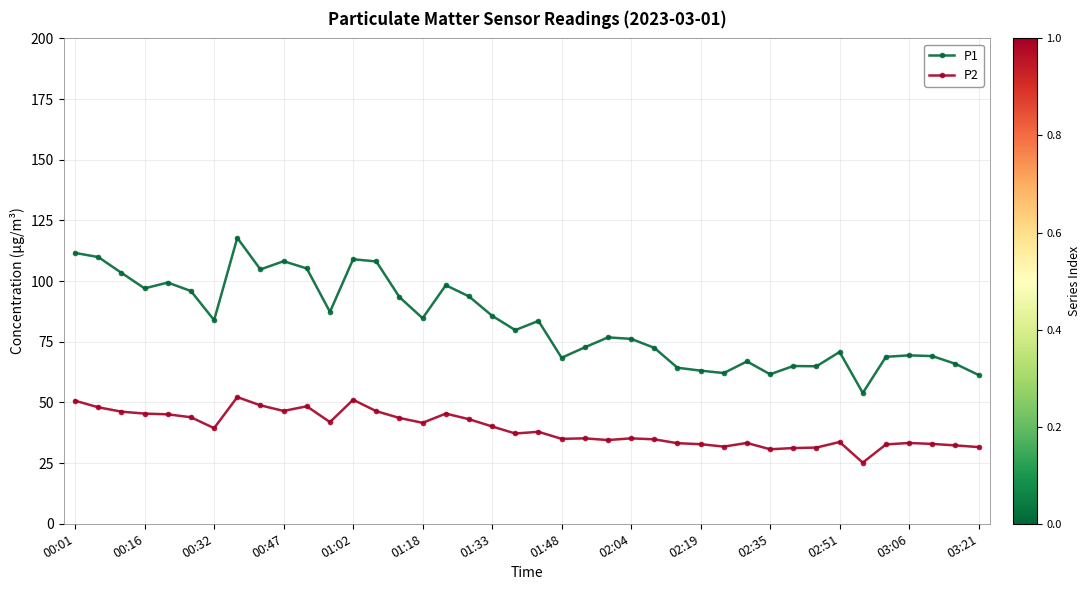

Count the number of data series in this chart.

2